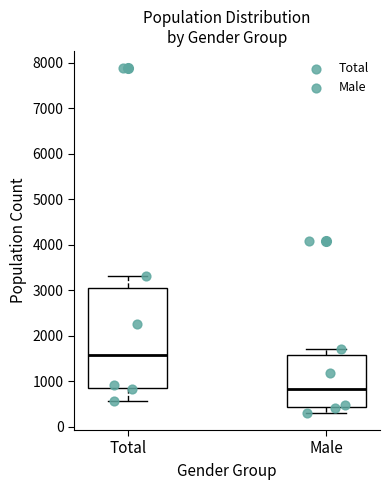

Which box has the highest median line?

Total